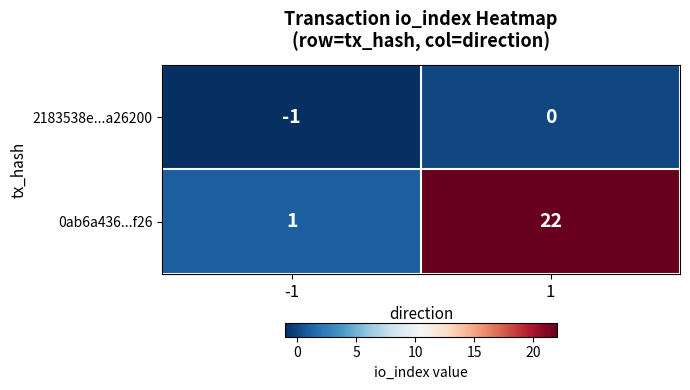

At 1, list the series in order from largest to smallest.

0ab6a436...f26, 2183538e...a26200